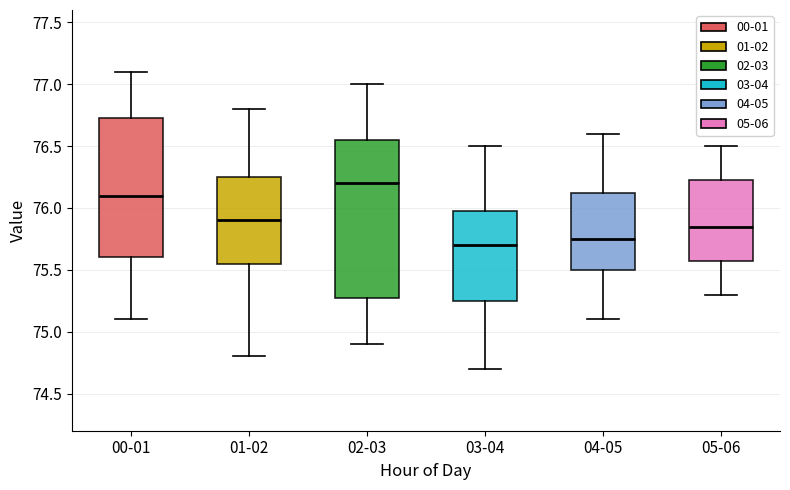

Where does the median line of the box for 02-03 sit on the y-axis? The values are not printed on the chart, so give them approximately, as read against the axis.

76.20